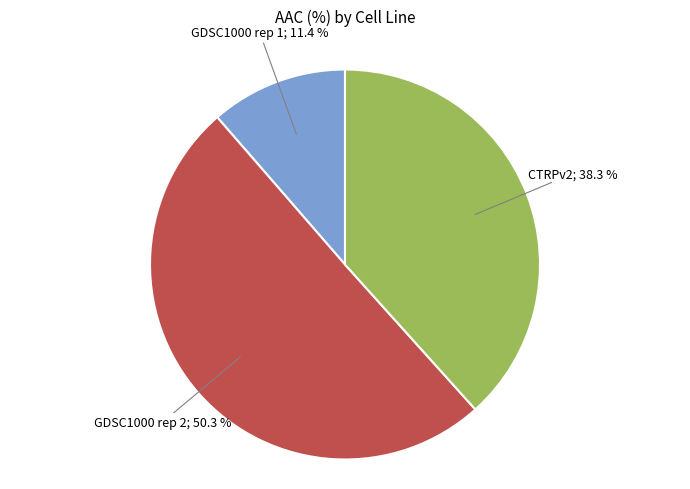

How many segments does this pie chart have?

3